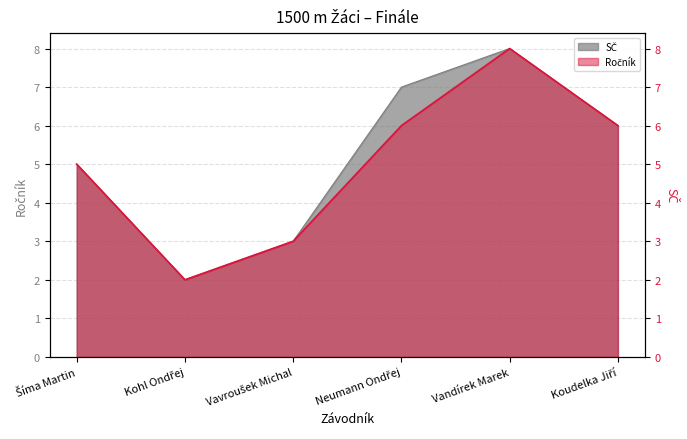

Reading right to left, list all the values displayed in this chart.

6	8	6	3	2	5